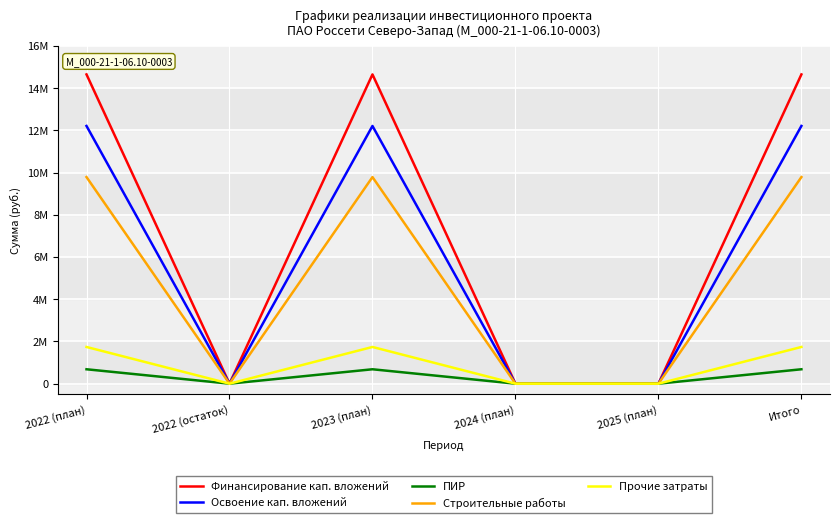

What are all the series names shown in the legend?

Финансирование кап. вложений, Освоение кап. вложений, ПИР, Строительные работы, Прочие затраты